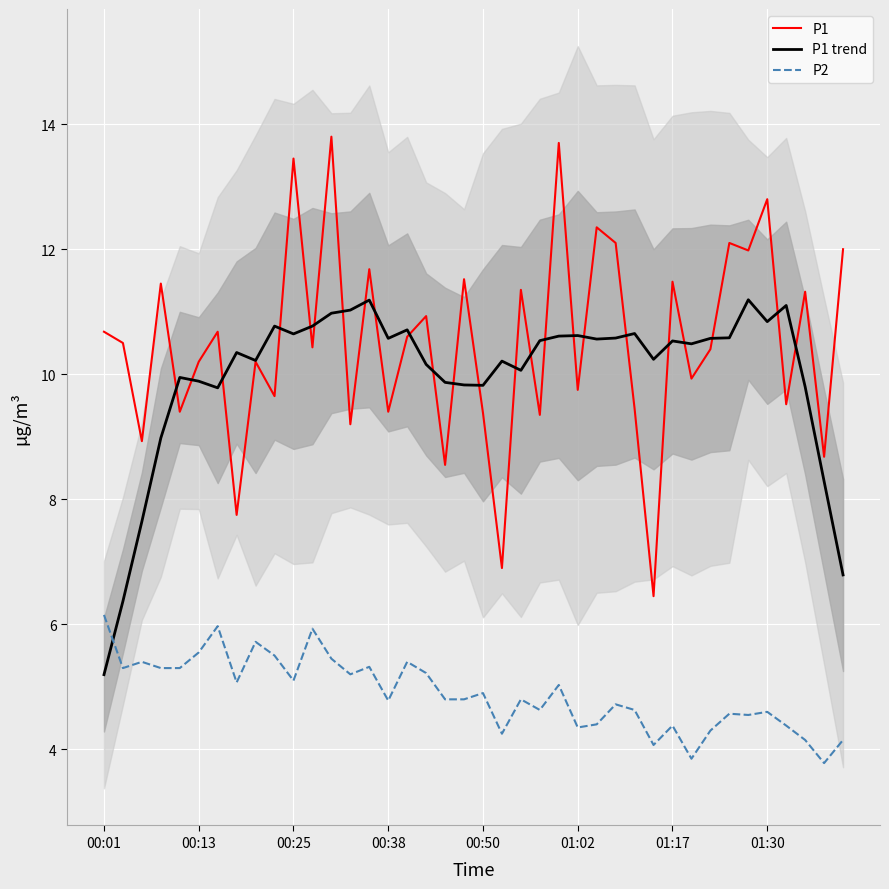

In P2, how many points are lower than both neighbors (excluding endpoints)?

12